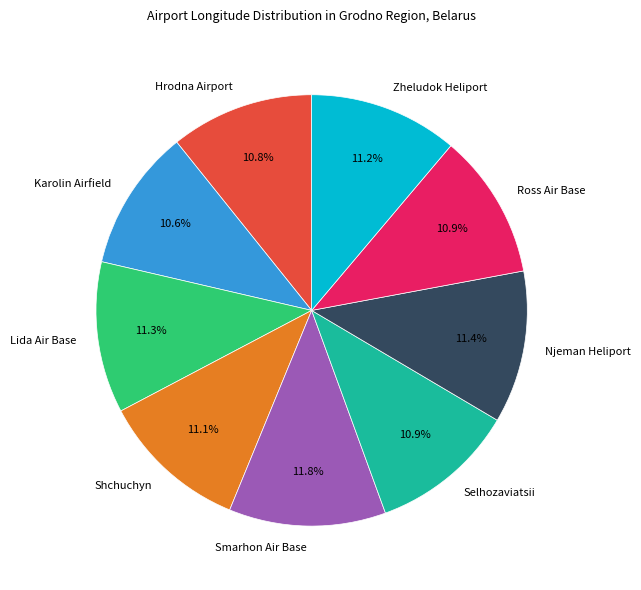

Do Ross Air Base and Smarhon Air Base together represent more than half of the pie?

No